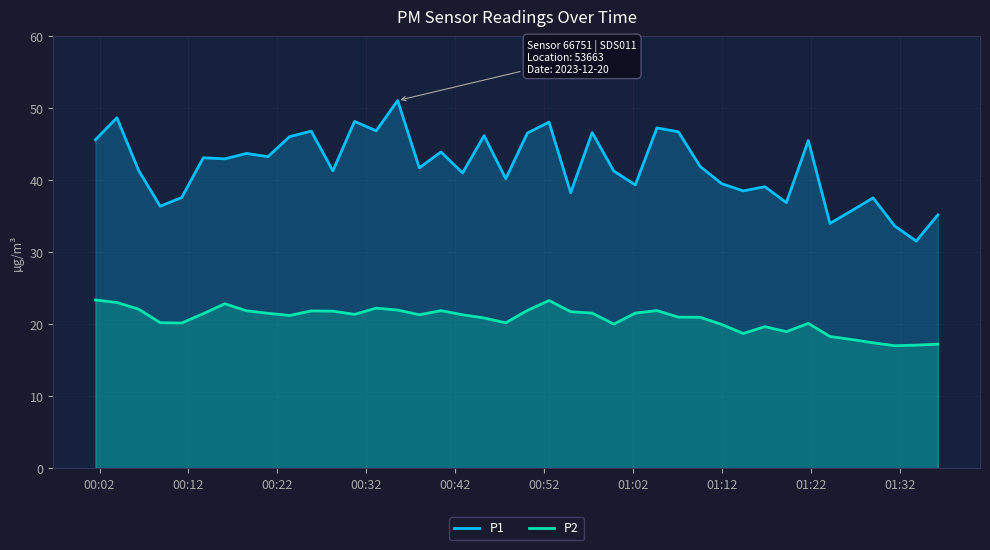

Which series has the largest range (max minus min)?

P1